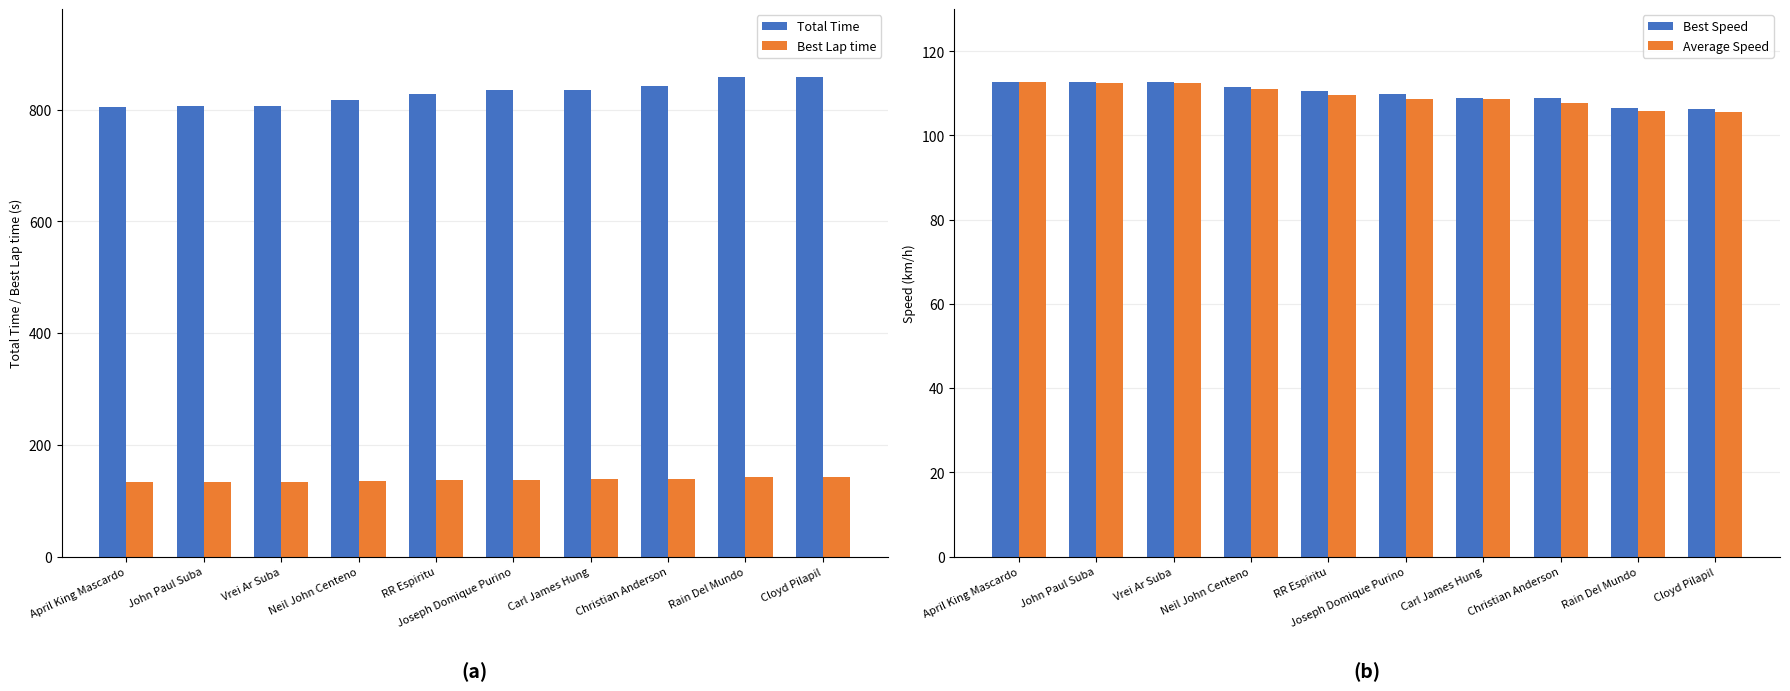

What is the value of the Best Speed bar at the 4th from the left?

111.4